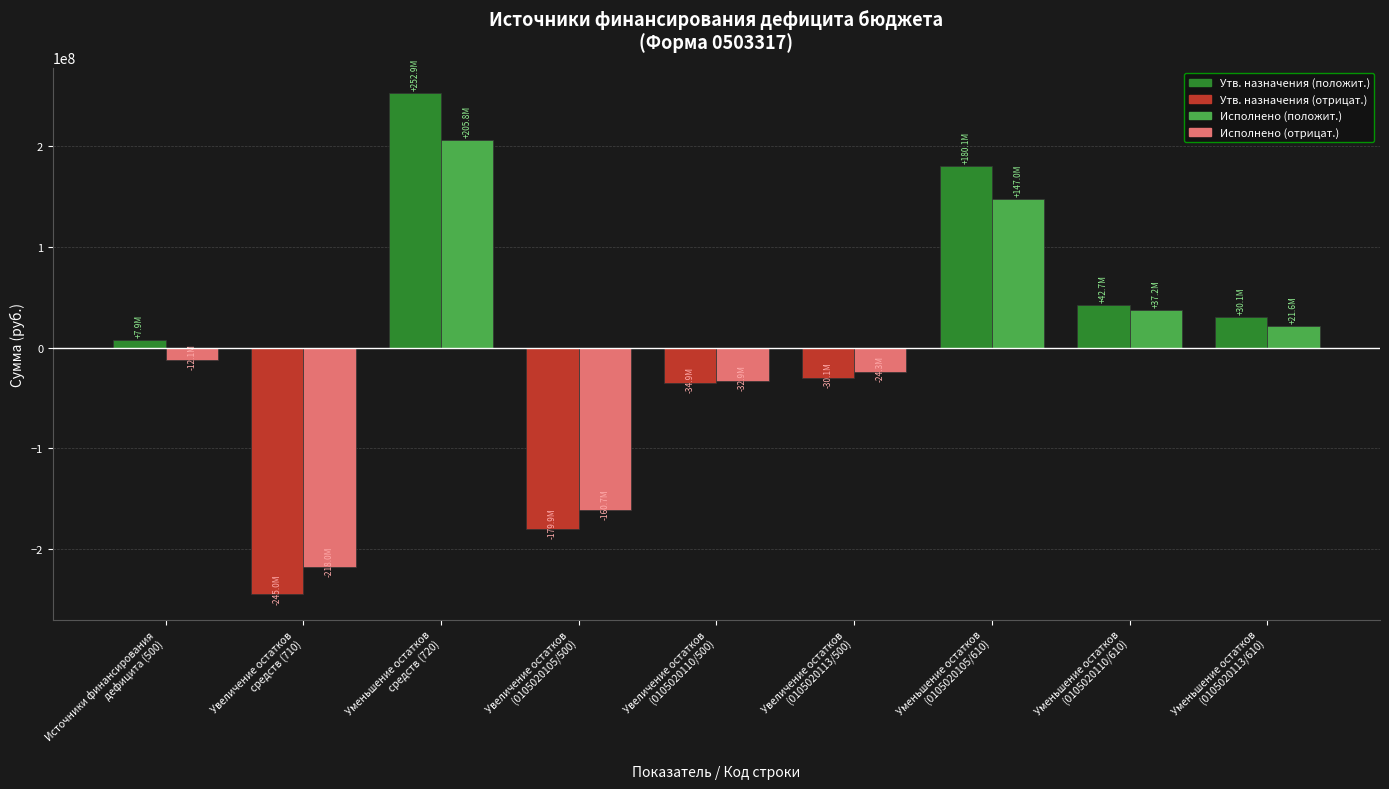

What is the greatest value displayed?

252894132.9